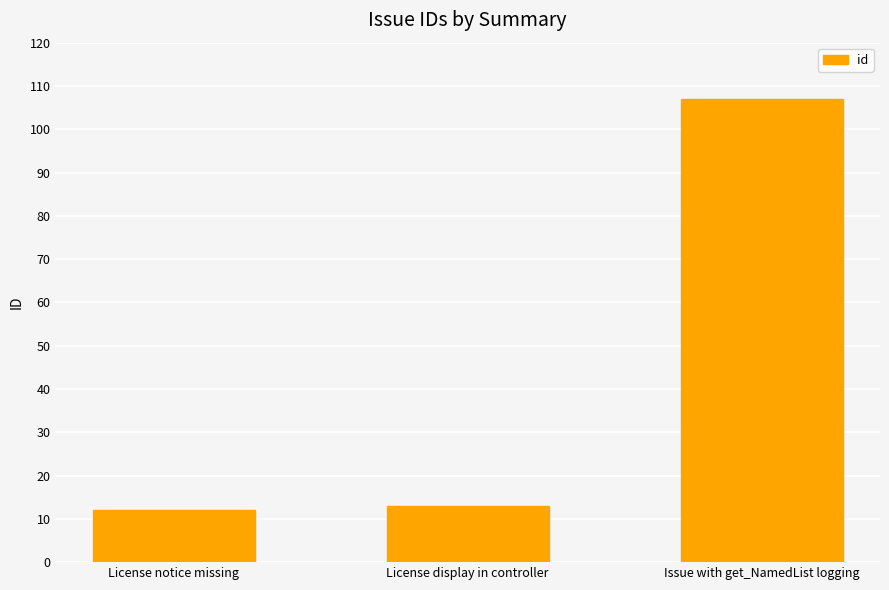

List the labels in order of value, largest first.

Issue with get_NamedList logging, License display in controller, License notice missing